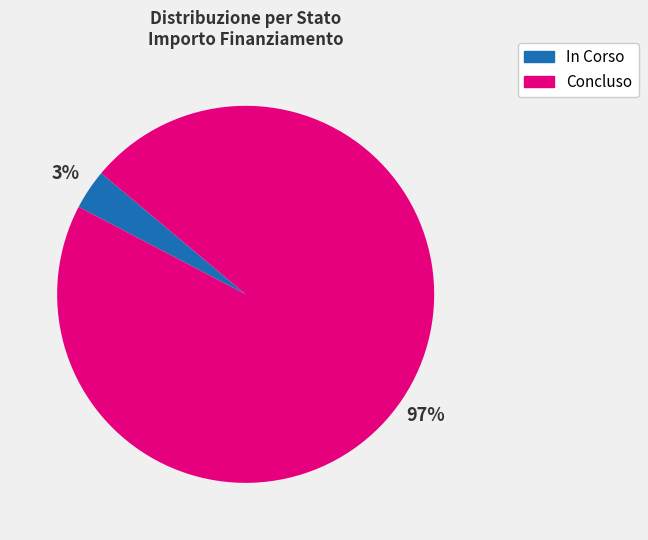

To the nearest percent, what is the combined percentage of In Corso and Concluso?

100%